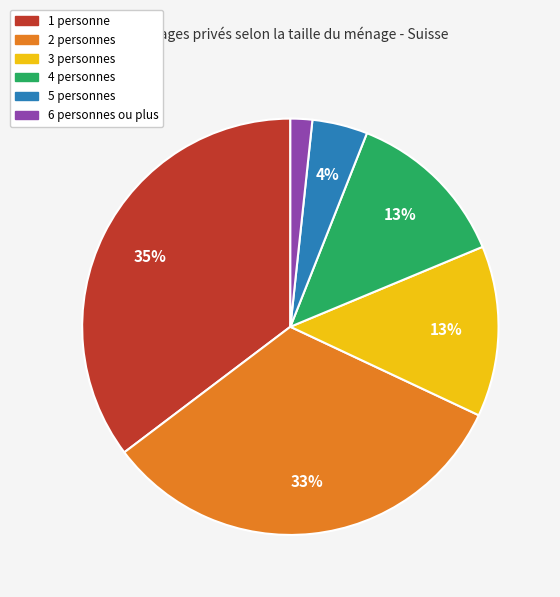

To the nearest percent, what portion does 5 personnes represent?

4%